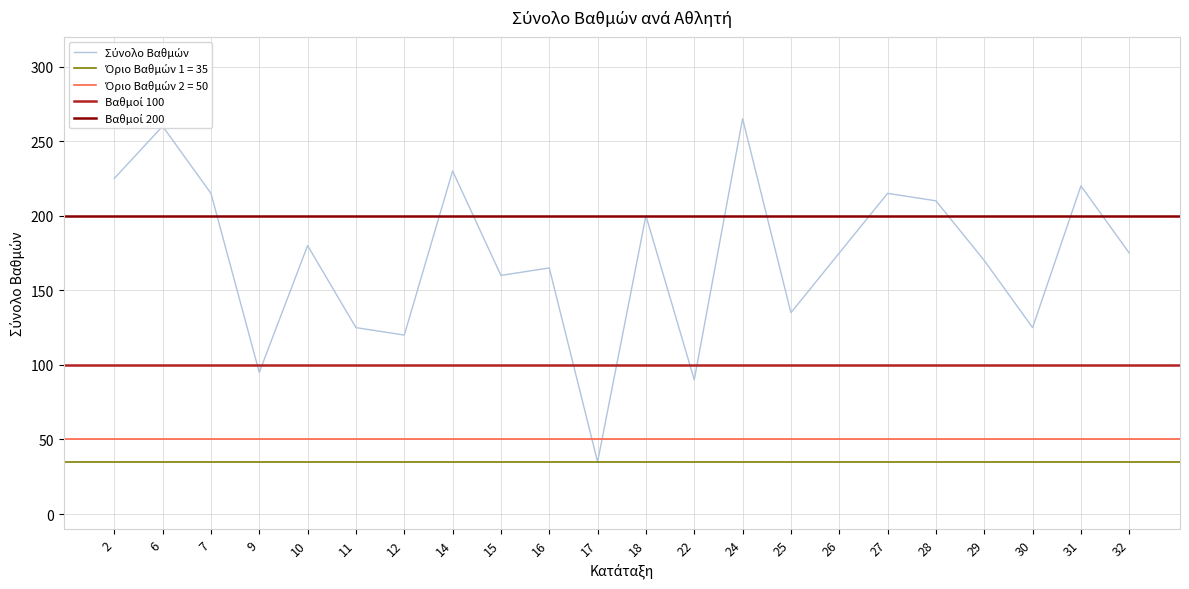

True or false: Threshold 50 has a value of 50 at 27.

True